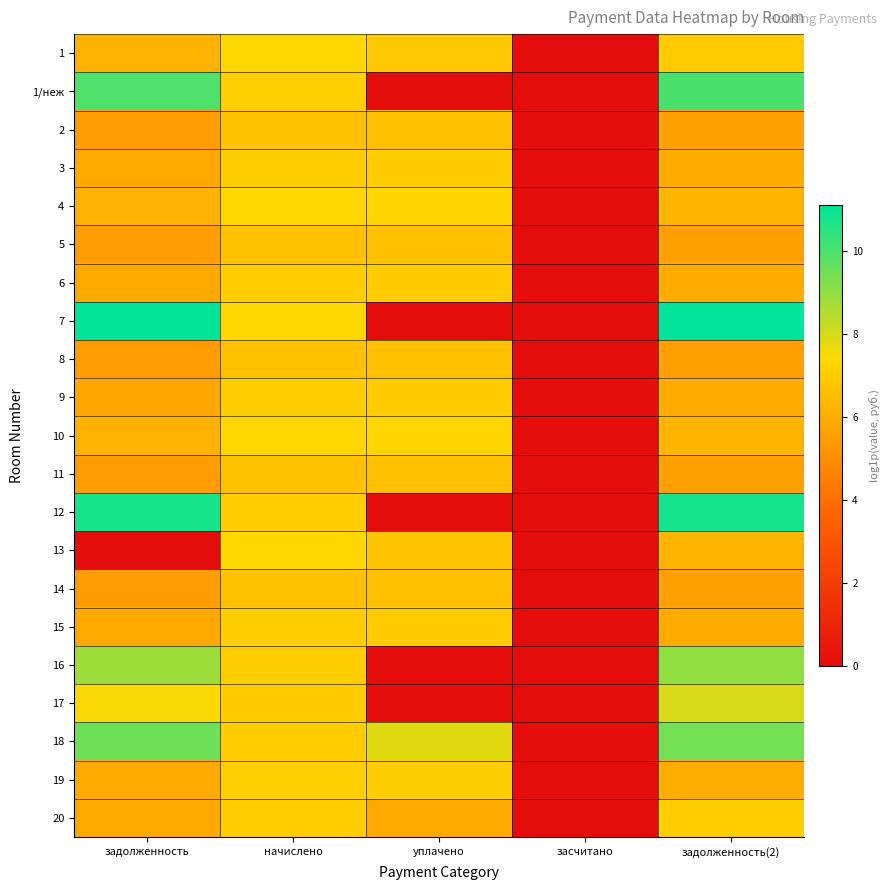

Which has a higher value, задолженность or задолженность(2)?

задолженность(2)